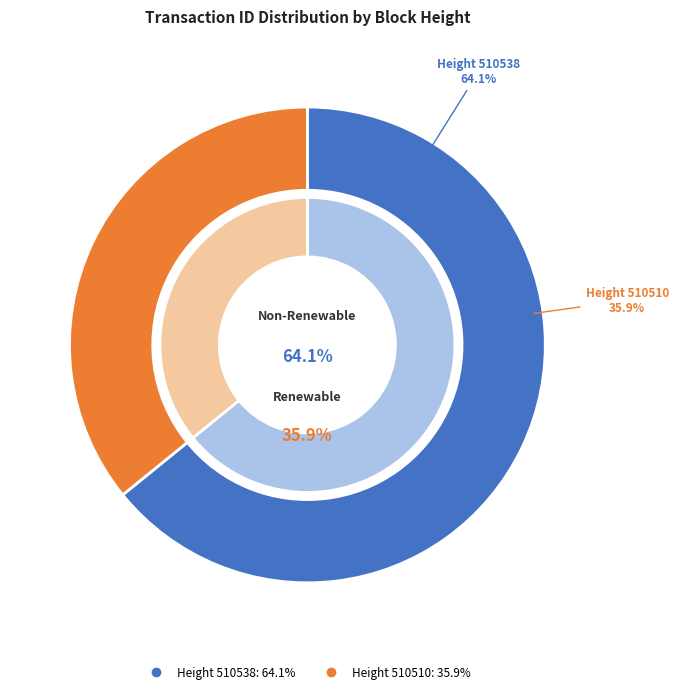

What percentage is the 510538 slice, to the nearest percent?

64%